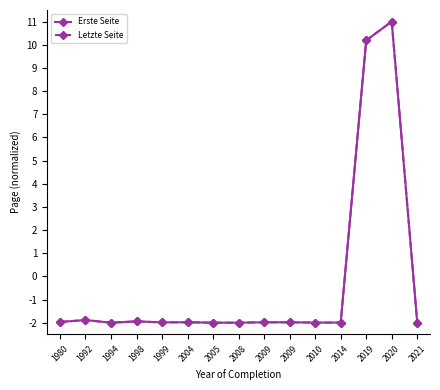

Rank the series by their maximum value, from lowest to highest.

Erste Seite, Letzte Seite